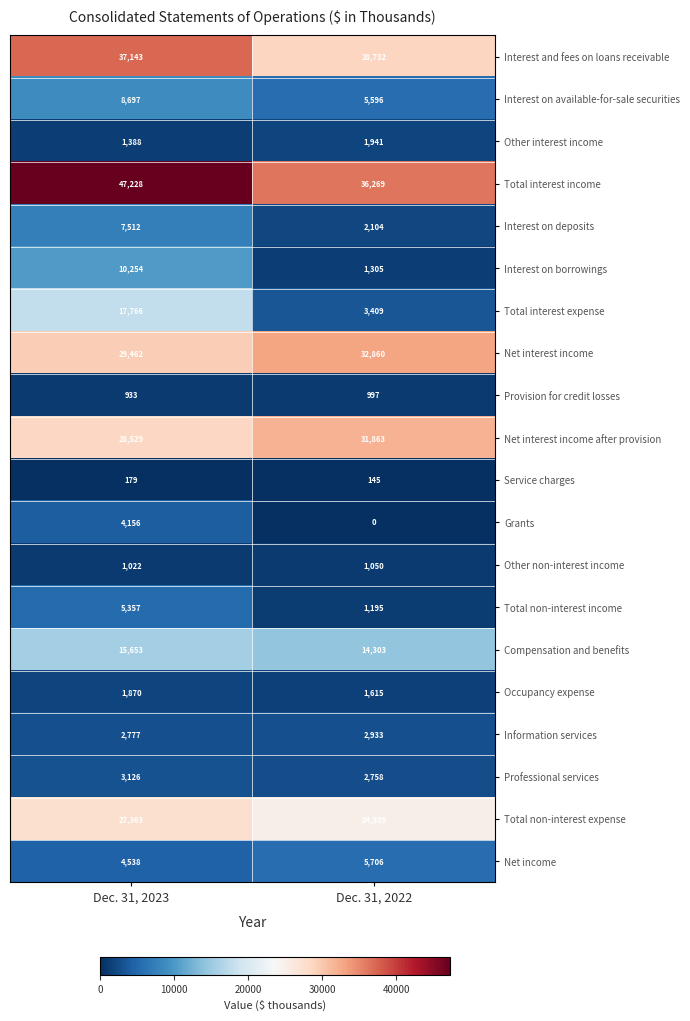

At which category is the sum across all series the highest?

Dec. 31, 2023